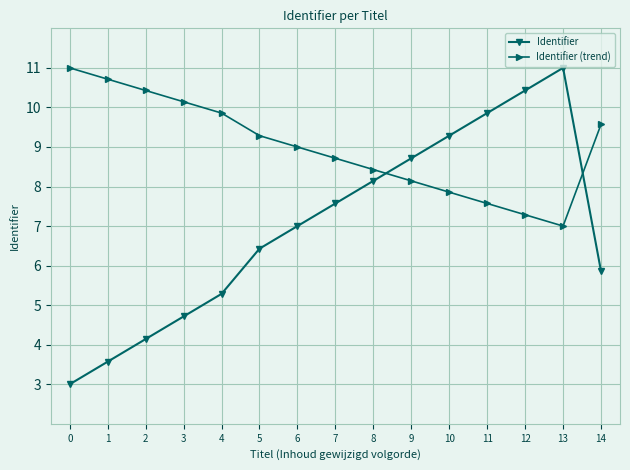

Which series has the largest total across all categories?

Identifier (trend)